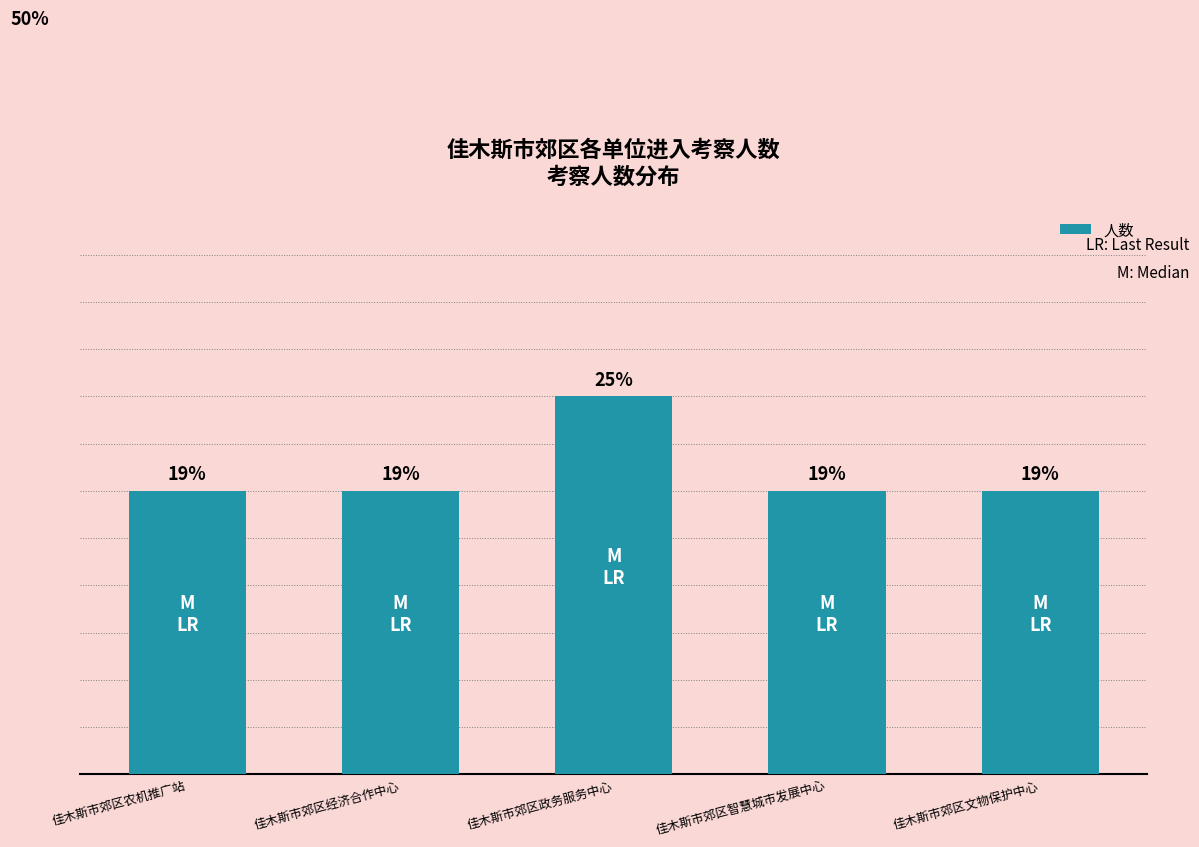

Does the chart contain any negative values?

No